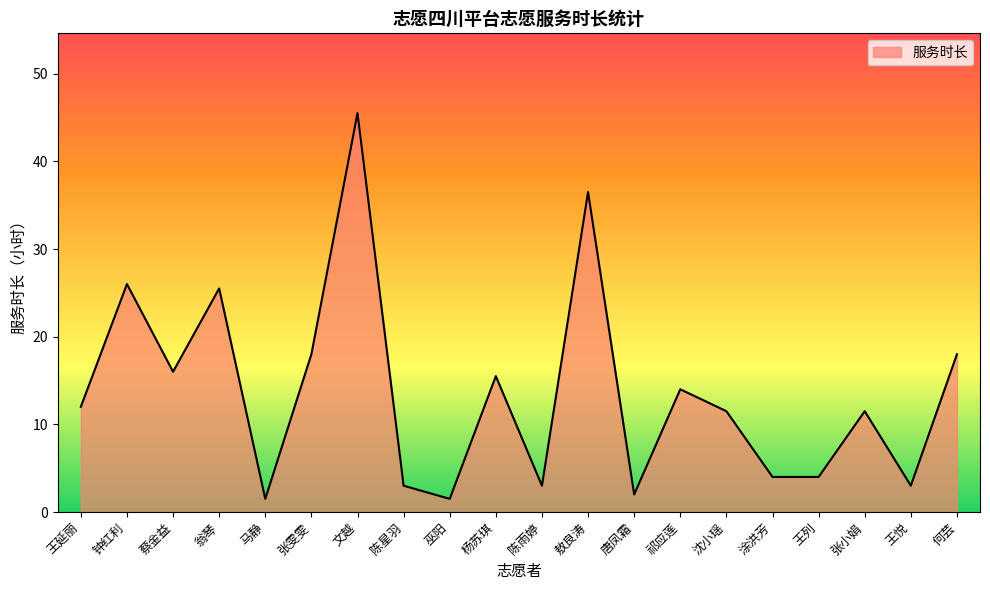

At which label is the value closest to 23?

翁琴